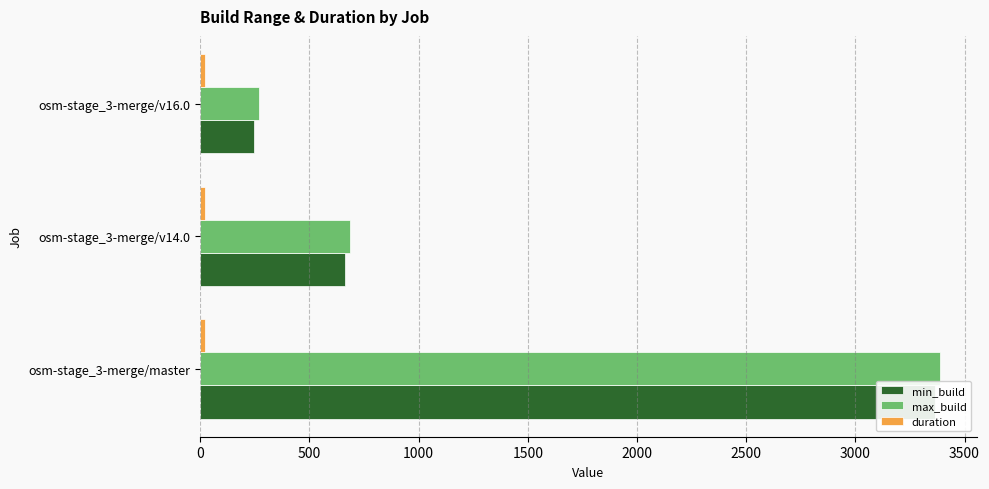

How many data points in min_build are less than 665?

1